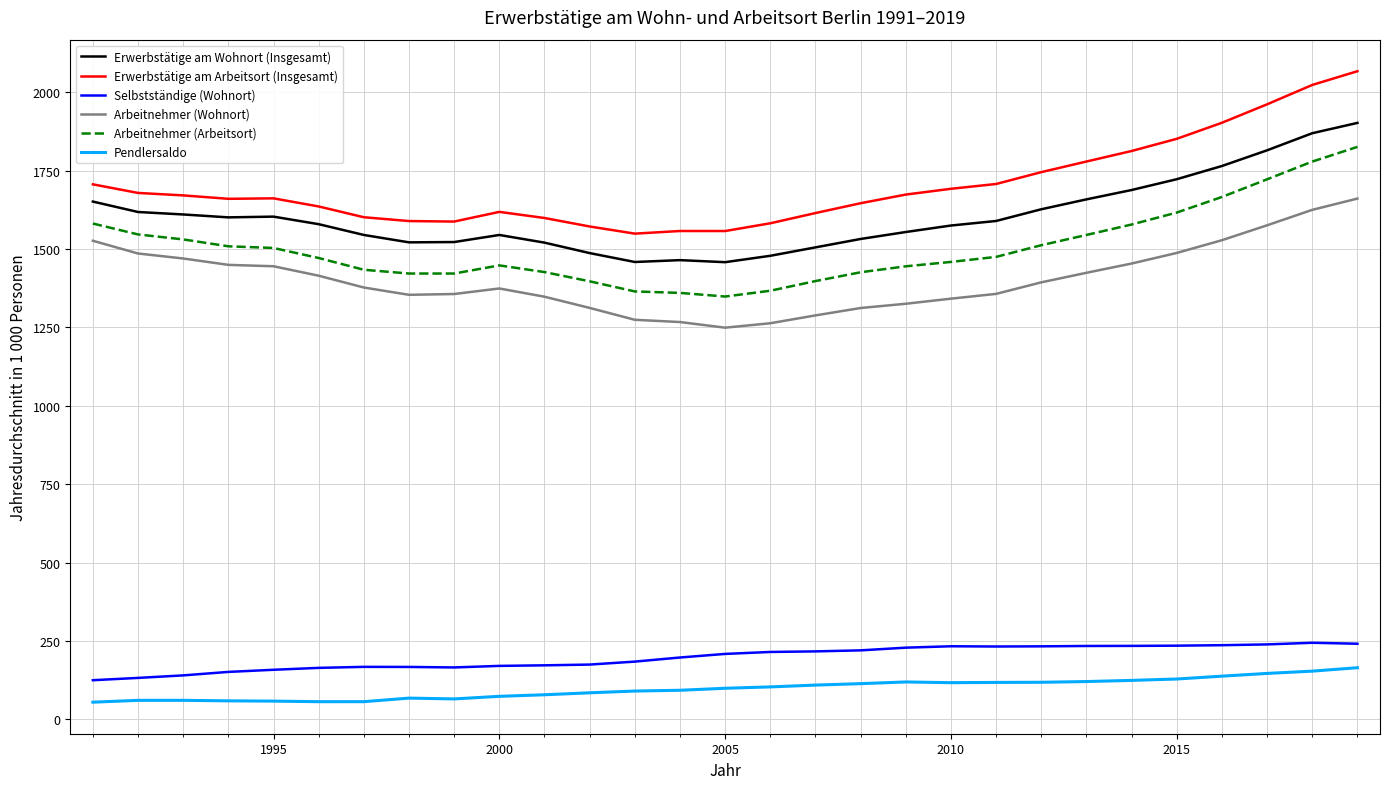

True or false: Arbeitnehmer (Arbeitsort) and Pendlersaldo intersect in this chart.

False